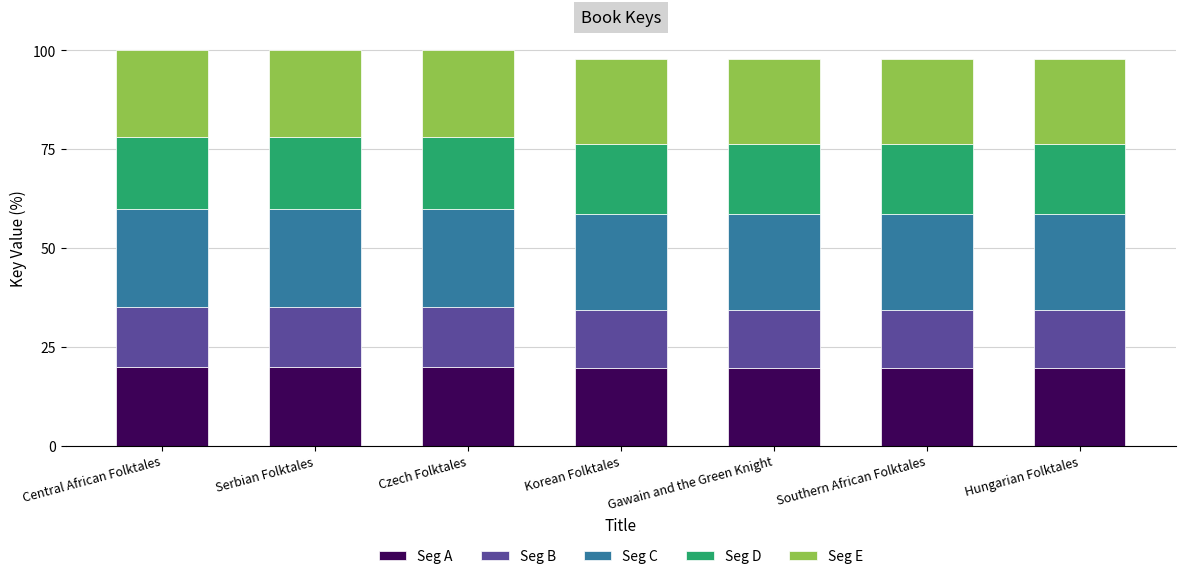

What is the total value across all series at Gawain and the Green Knight?

97.8